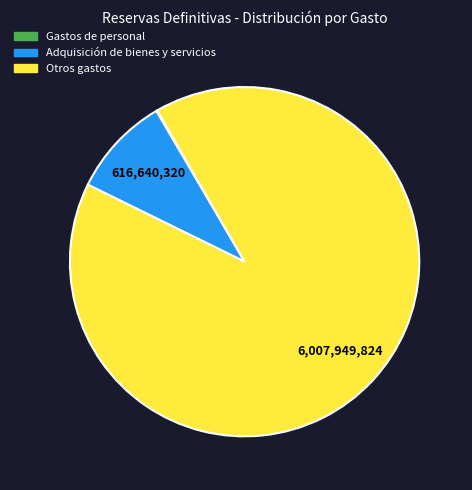

Is there any slice that represents more than half of the pie?

Yes